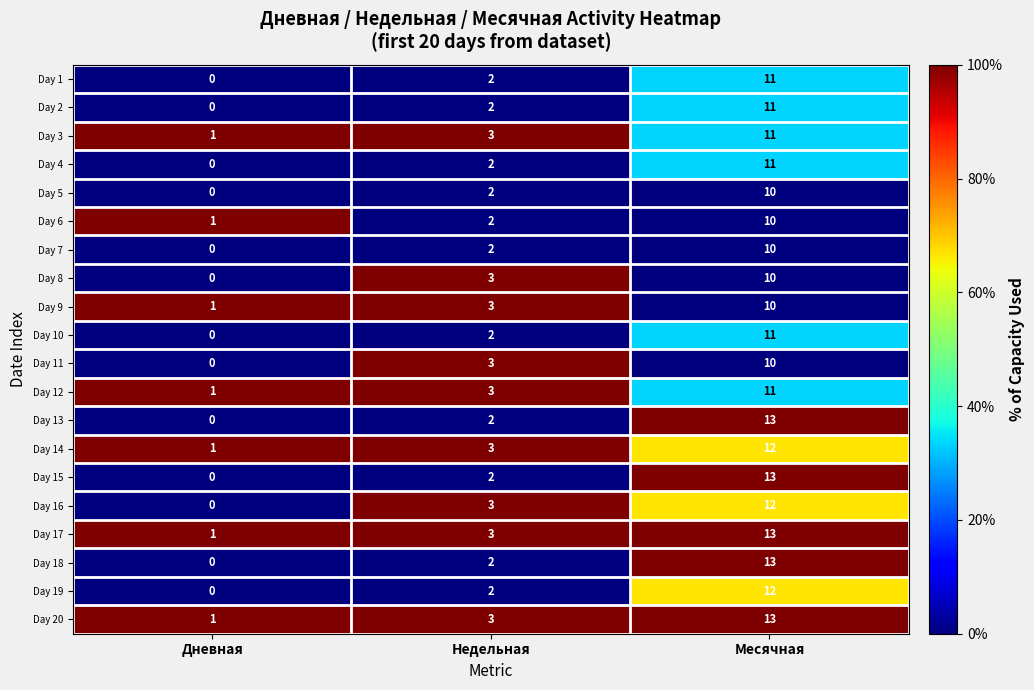

What is the greatest value displayed?

13